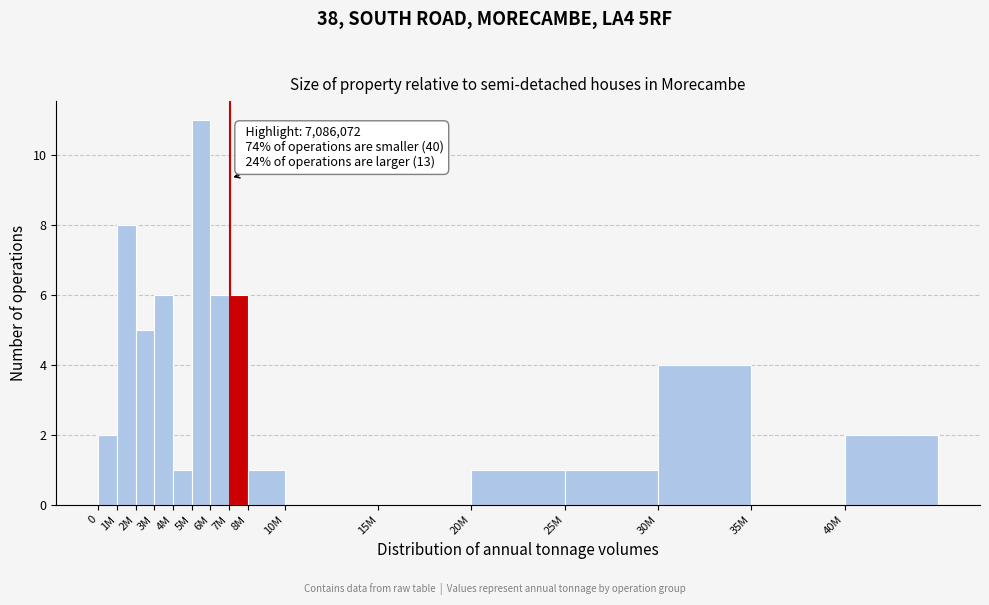

Reading left to right, what are all the values shown in this chart?

0=2	1M=8	2M=5	3M=6	4M=1	5M=11	6M=6	7M=6	8M=1	10M=0	15M=0	20M=1	25M=1	30M=4	35M=0	40M=2